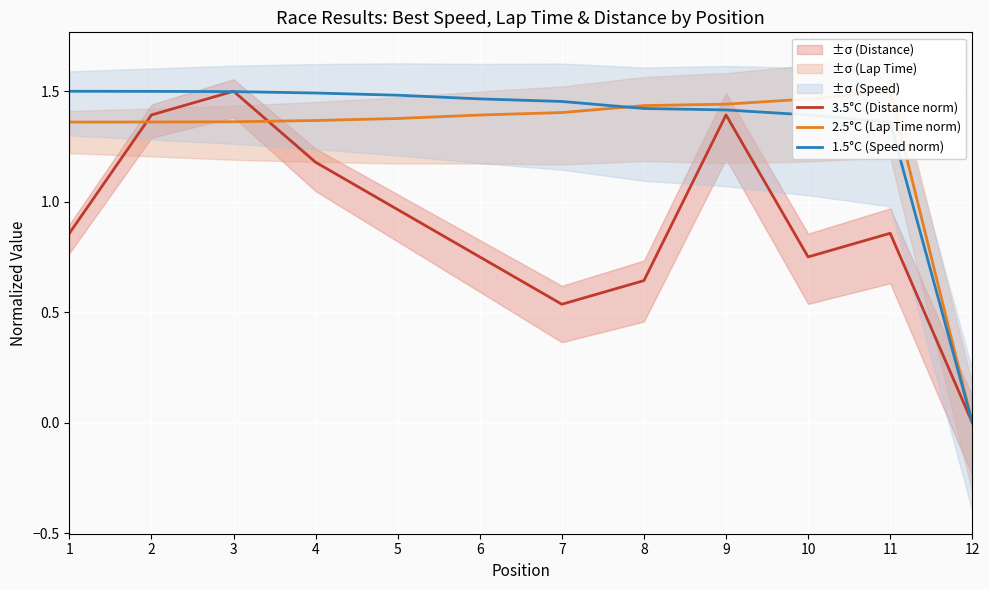

True or false: 1.5°C (Speed norm) and 3.5°C (Distance norm) cross at least once.

True